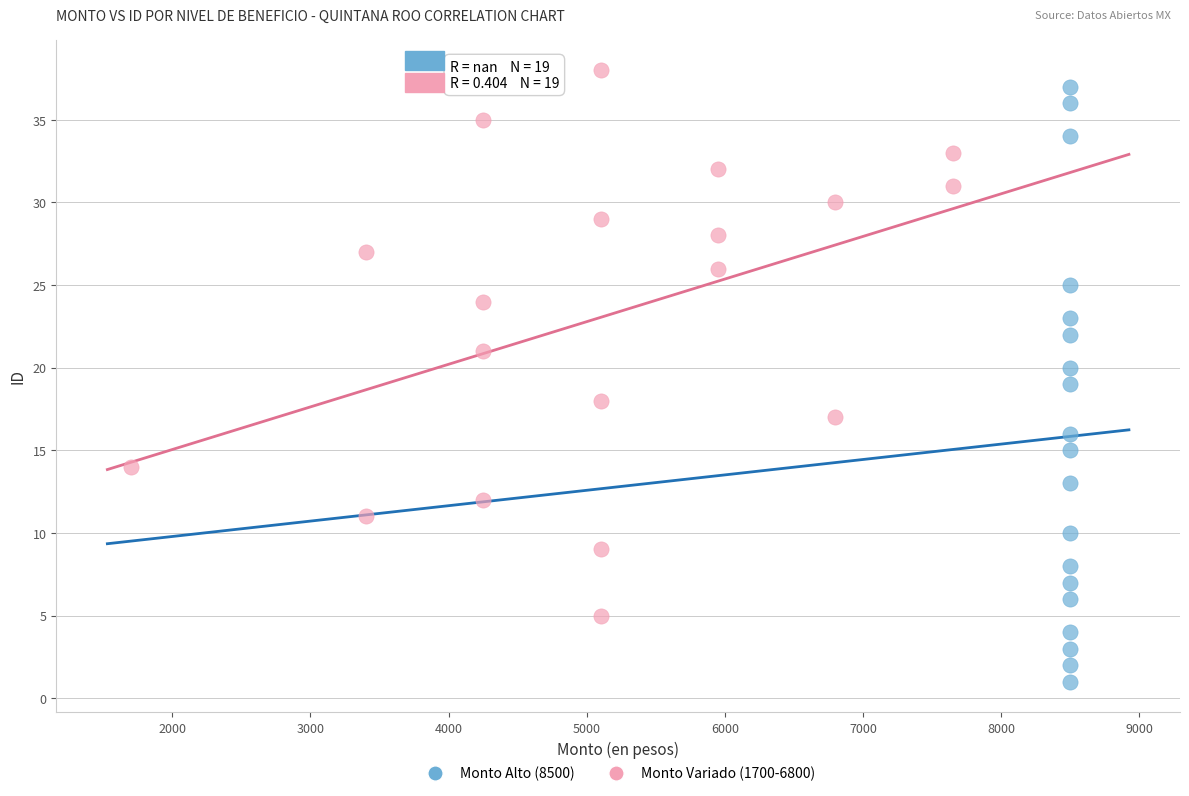

Which series contains the lowest Y value?

Monto Alto (8500)